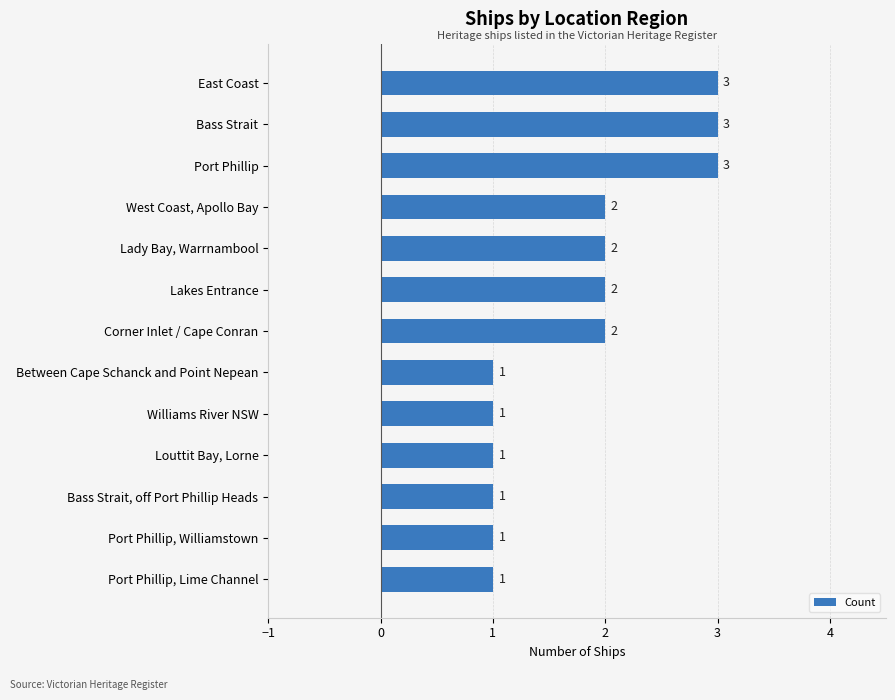

What is the sum of the values at Lady Bay, Warrnambool and East Coast?

5